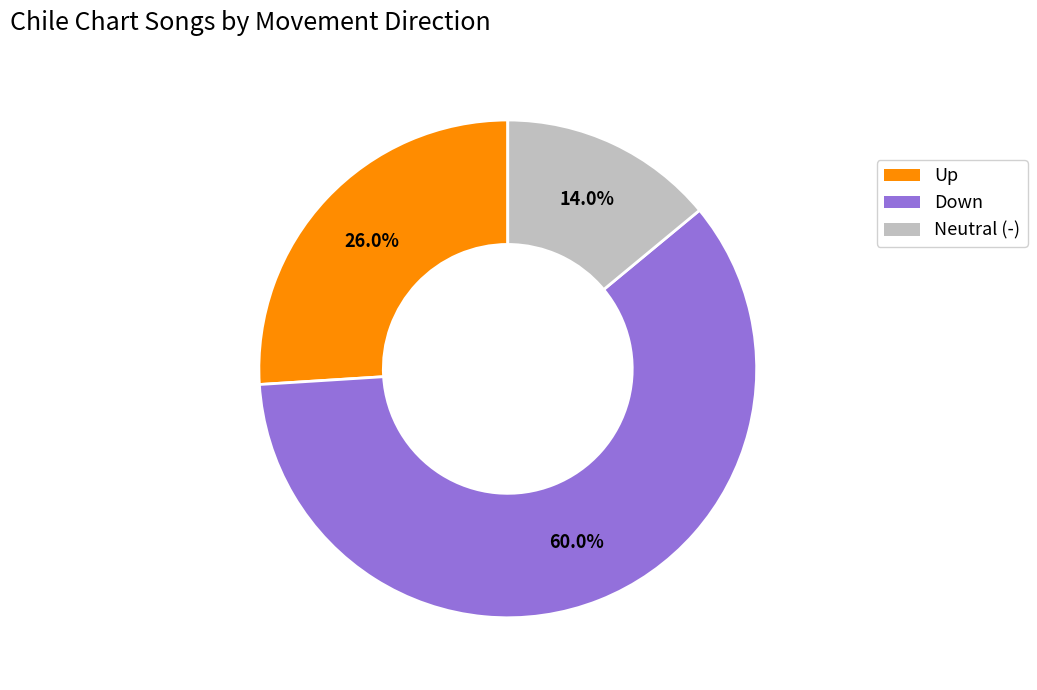

Is there a majority slice in this chart?

Yes